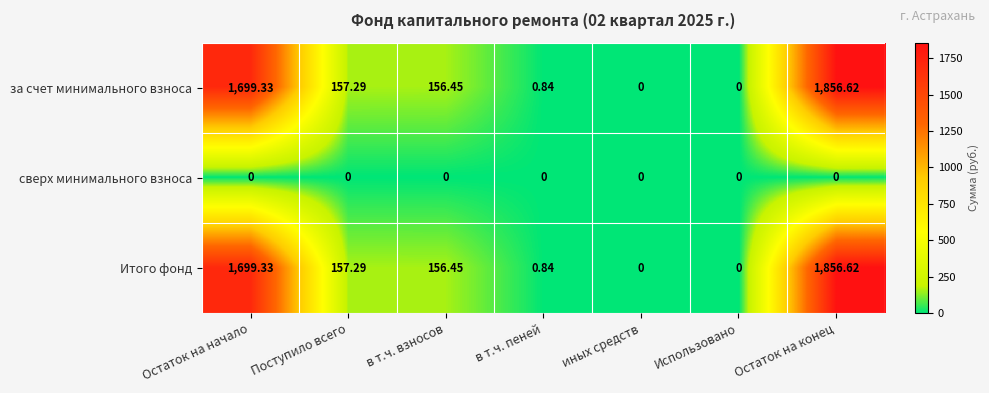

At which label does за счет минимального взноса first exceed 156?

Остаток на начало